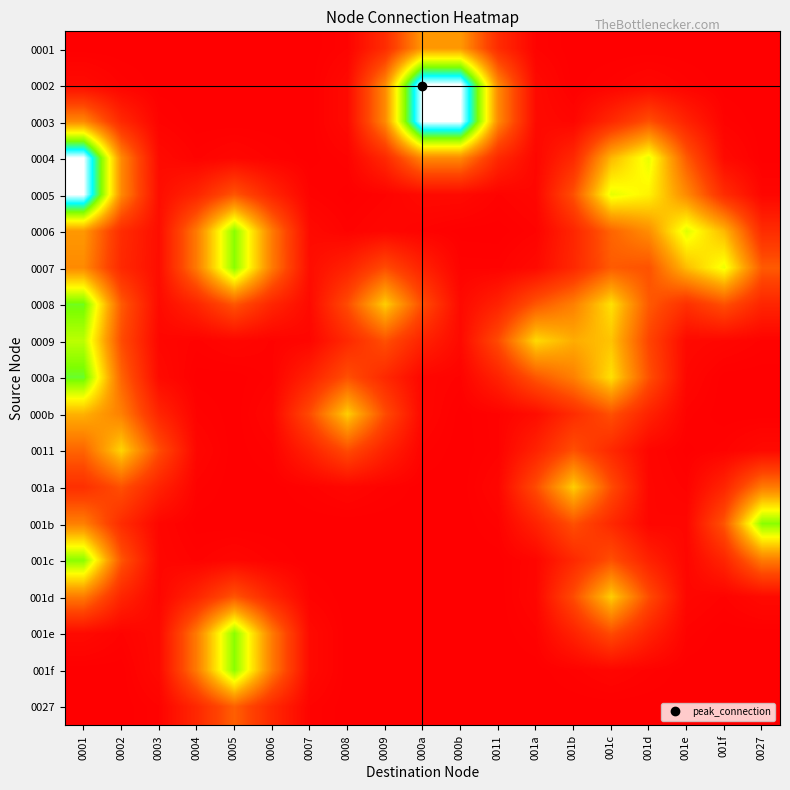

At how many categories does at least one series exceed 0?

19